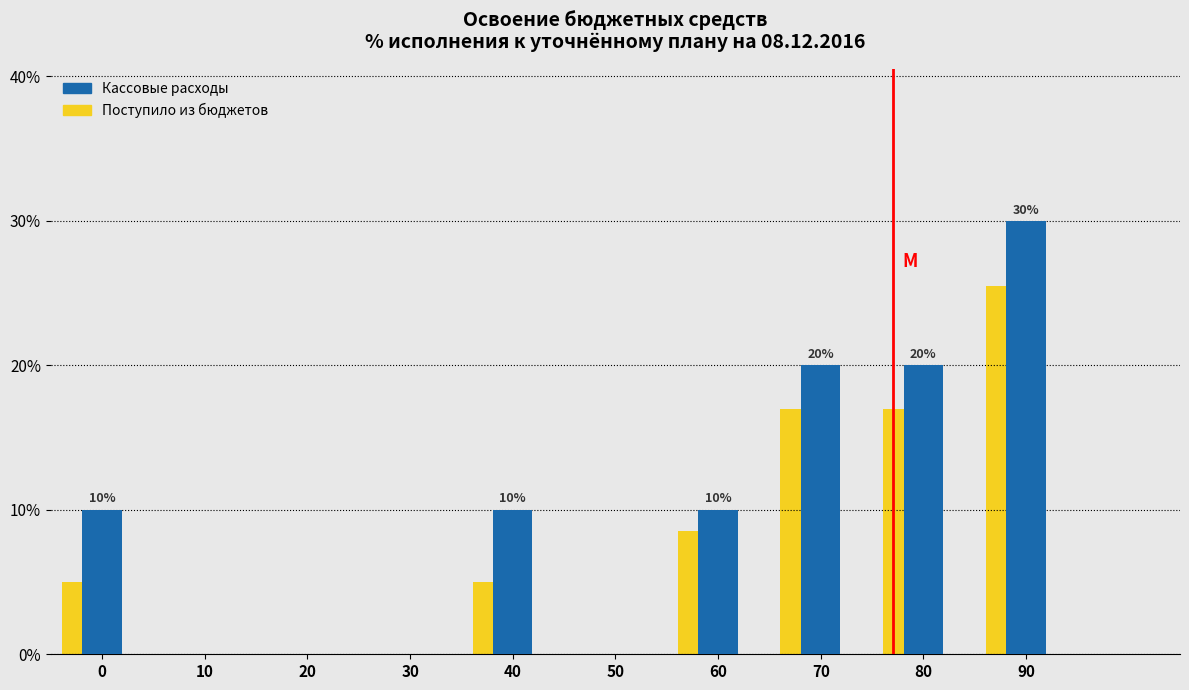

Is it true that Кассовые расходы equals -17.0 at 10?

False